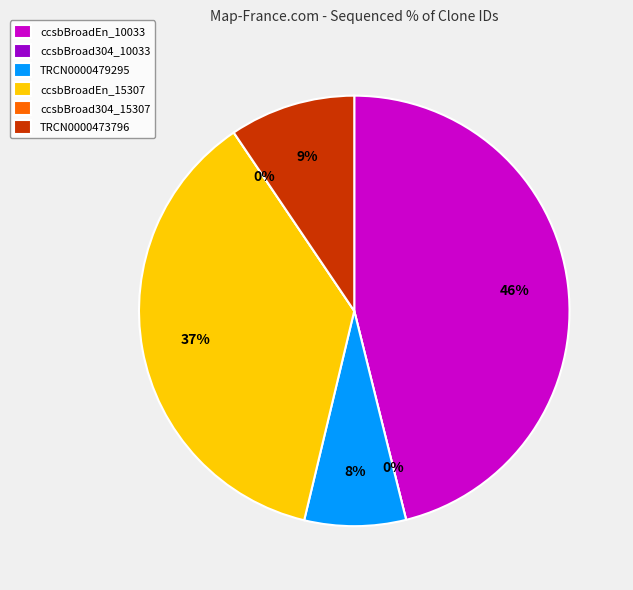

The TRCN0000479295 slice represents 8% of the pie. True or false?

True